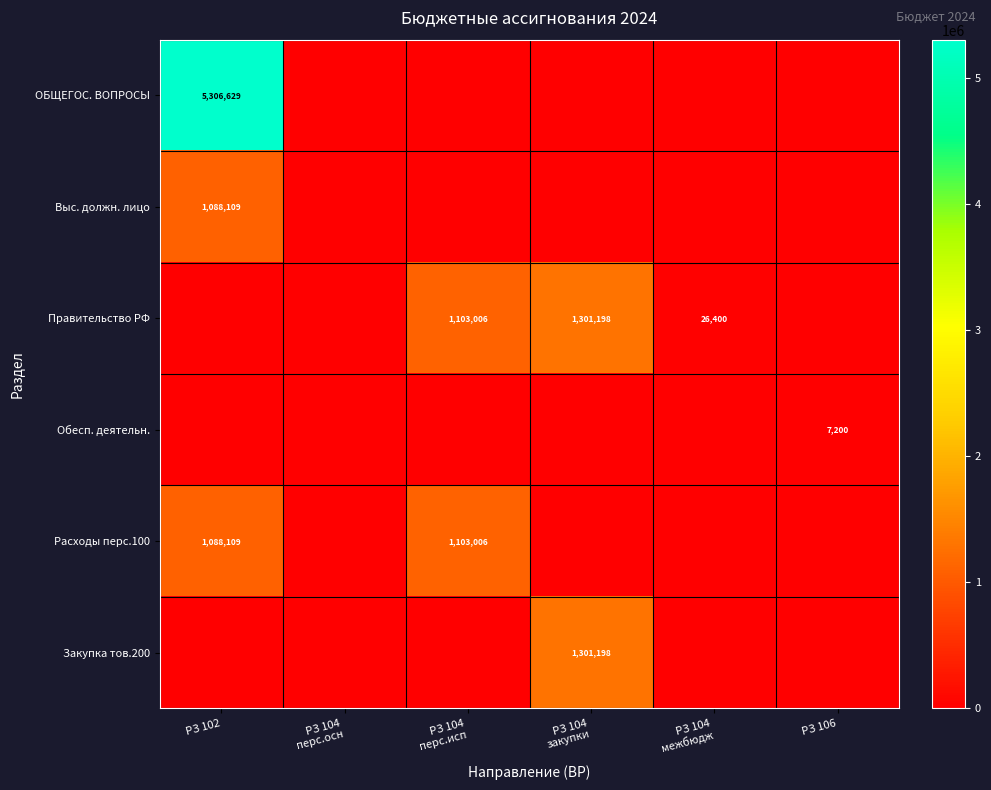

Is it true that ОБЩЕГОС. ВОПРОСЫ equals 1570856 at РЗ 102?

False